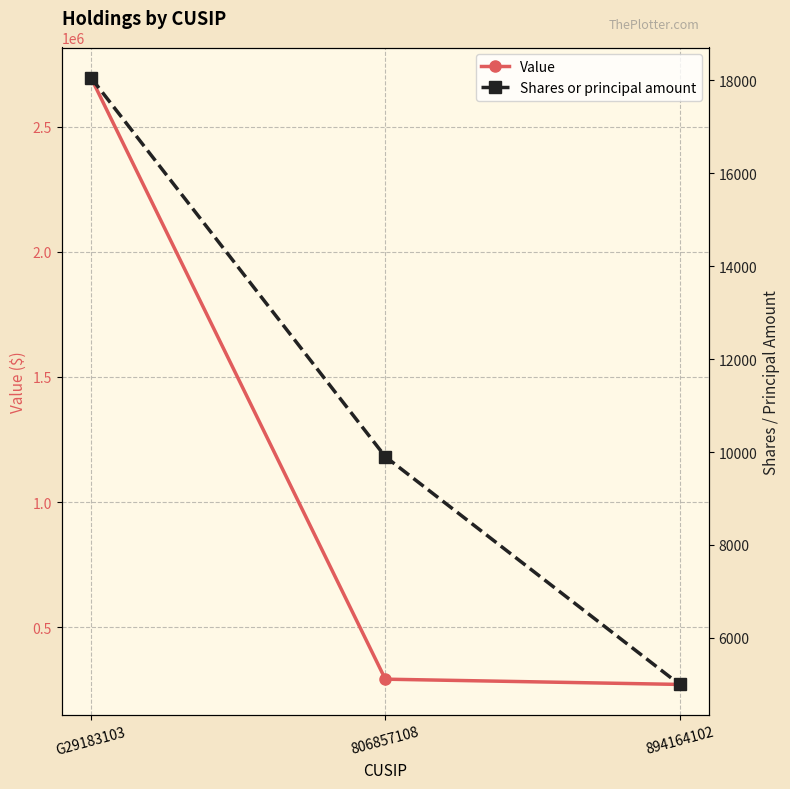

How many values in the Shares or principal amount series are below 9900?

1